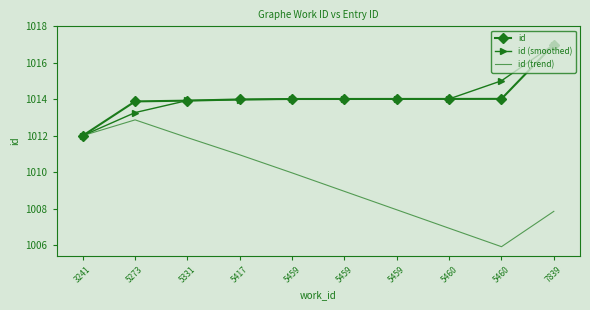

True or false: id (trend) and id cross at least once.

False